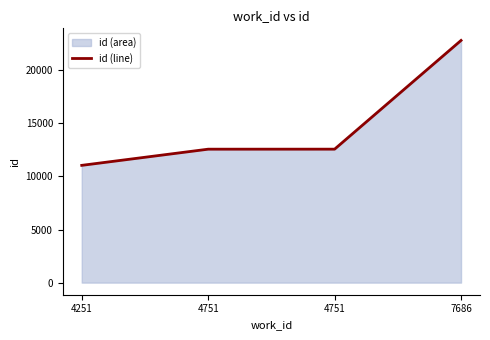

How many distinct data groups are displayed?

1